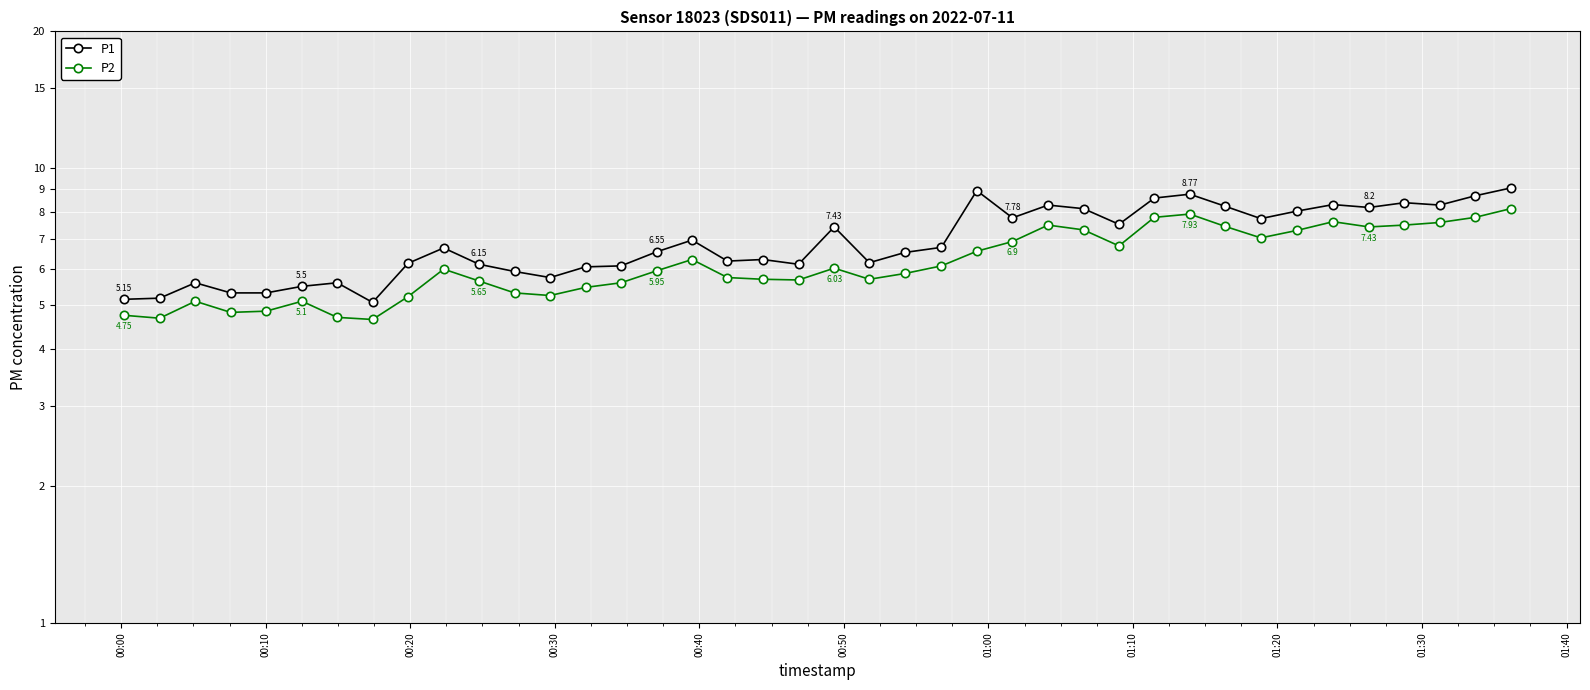

Reading left to right, extract all data points from this chart.

P1: 5.2	5.2	5.6	5.3	5.3	5.5	5.6	5.1	6.2	6.7	6.2	5.9	5.8	6.1	6.1	6.5	7.0	6.2	6.3	6.2	7.4	6.2	6.5	6.7	8.9	7.8	8.3	8.2	7.5	8.6	8.8	8.2	7.8	8.1	8.3	8.2	8.4	8.3	8.7	9.1
P2: 4.8	4.7	5.1	4.8	4.8	5.1	4.7	4.7	5.2	6.0	5.7	5.3	5.2	5.5	5.6	6.0	6.3	5.8	5.7	5.7	6.0	5.7	5.9	6.1	6.6	6.9	7.5	7.3	6.8	7.8	7.9	7.5	7.0	7.3	7.6	7.4	7.5	7.6	7.8	8.2